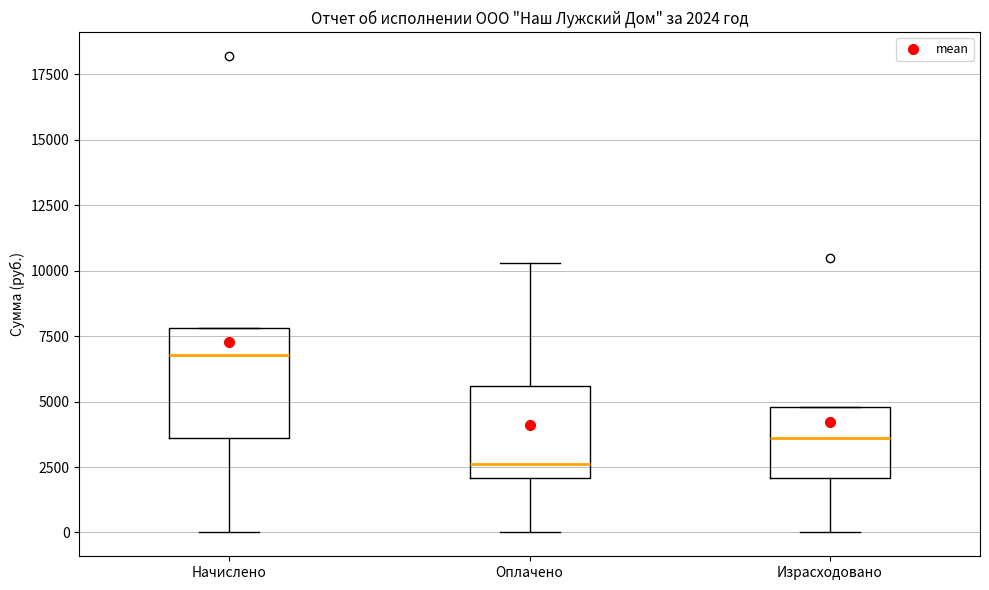

Which box has the highest median line?

Начислено